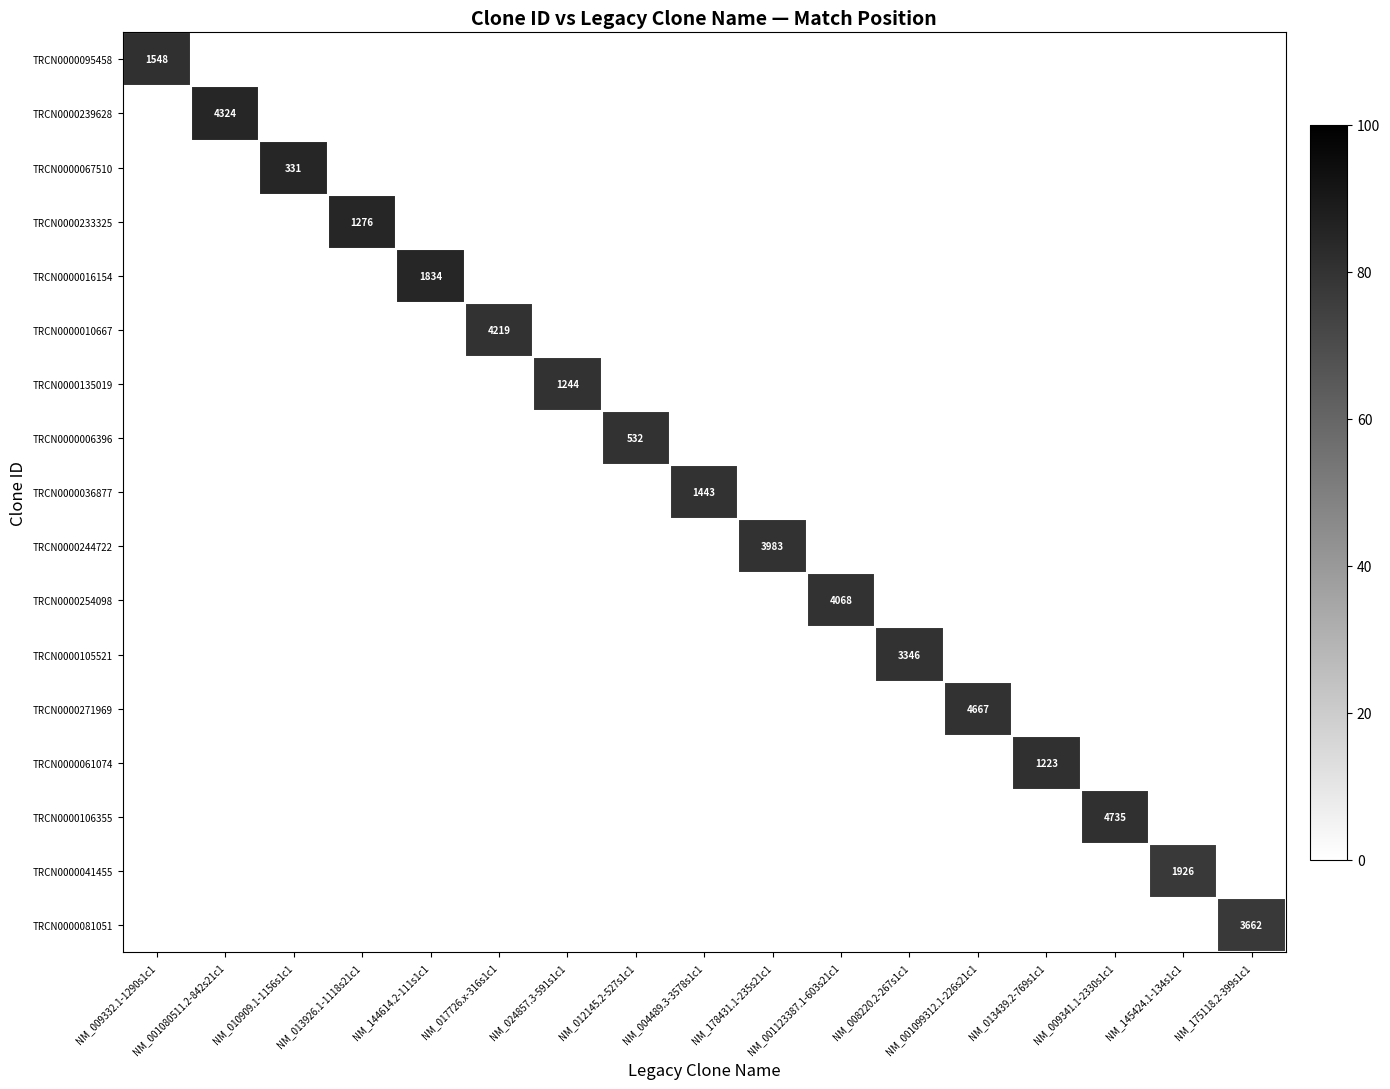

Which category has the highest value across all series?

NM_001080511.2-842s21c1